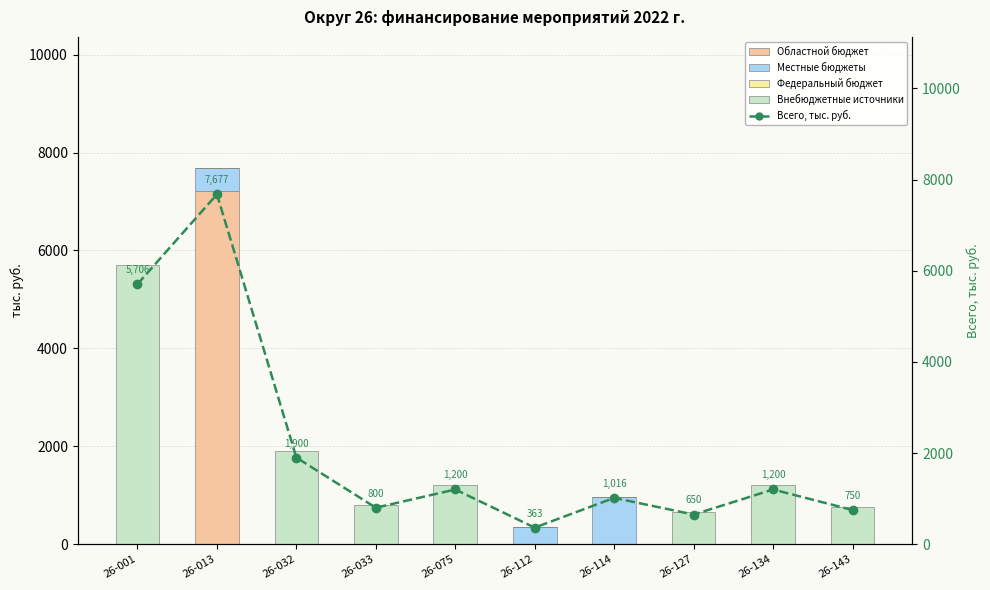

What is the total value across all series at 26-112?

705.2